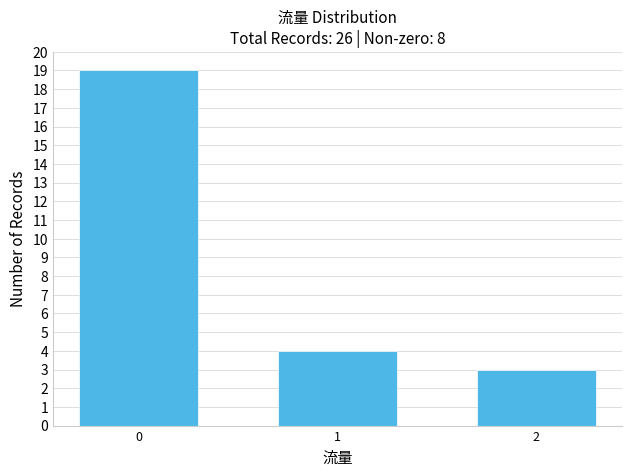

Reading right to left, list all the values displayed in this chart.

2=3	1=4	0=19